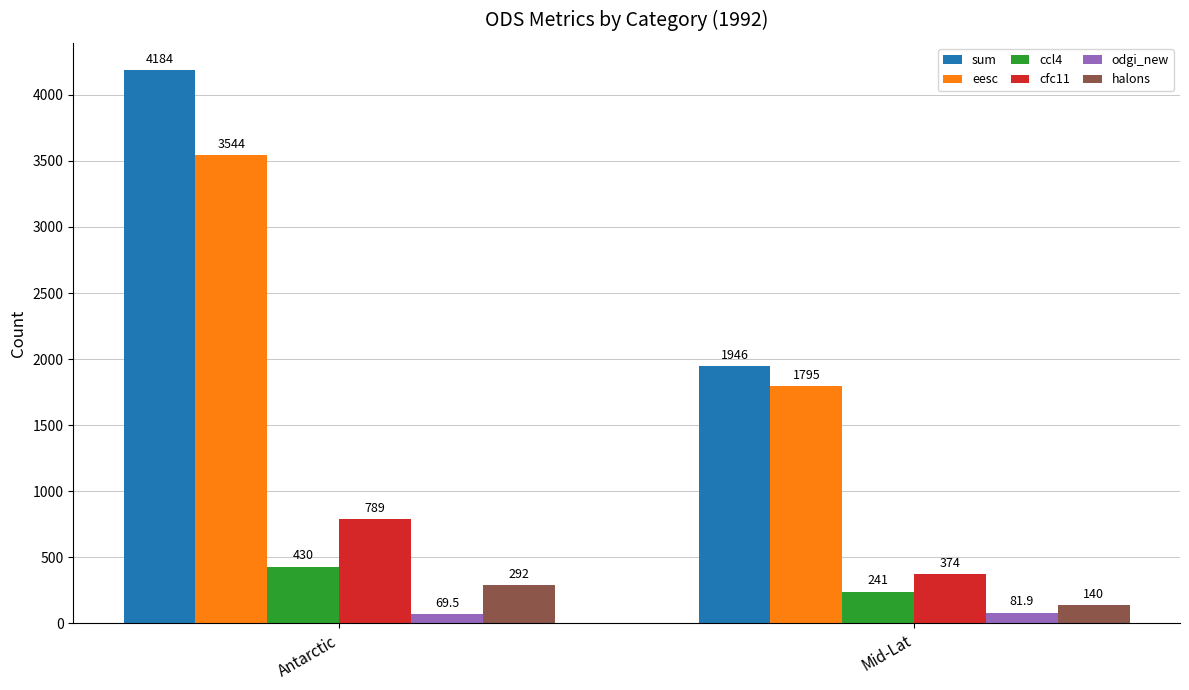

What is the label of the 2nd bar from the left?

Mid-Lat